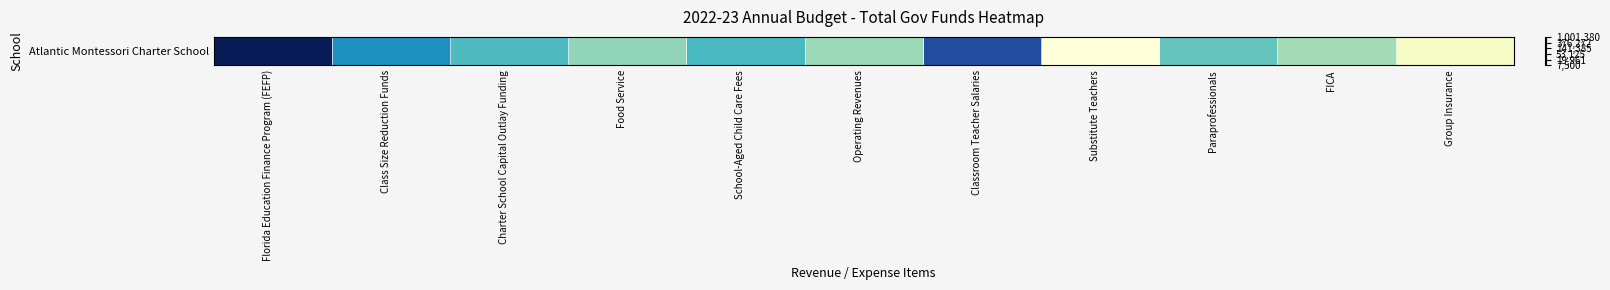

The value at Florida Education Finance Program (FEFP) is 13.8. True or false?

True